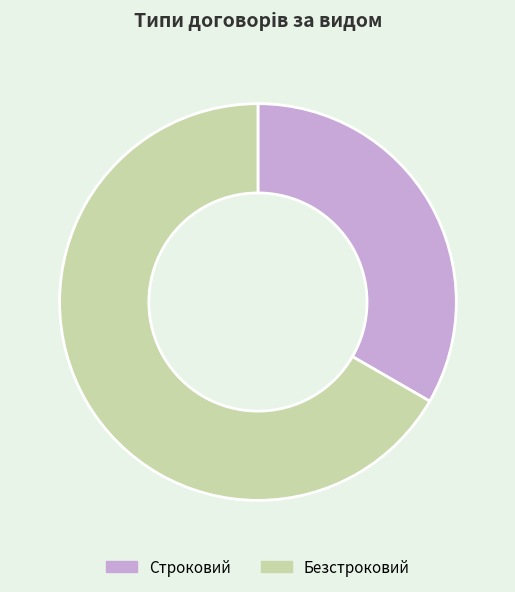

Is there any slice that represents more than half of the pie?

Yes